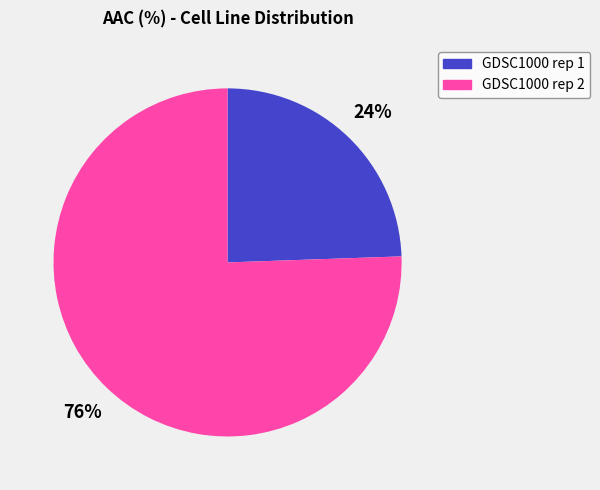

What is the majority slice?

GDSC1000 rep 2